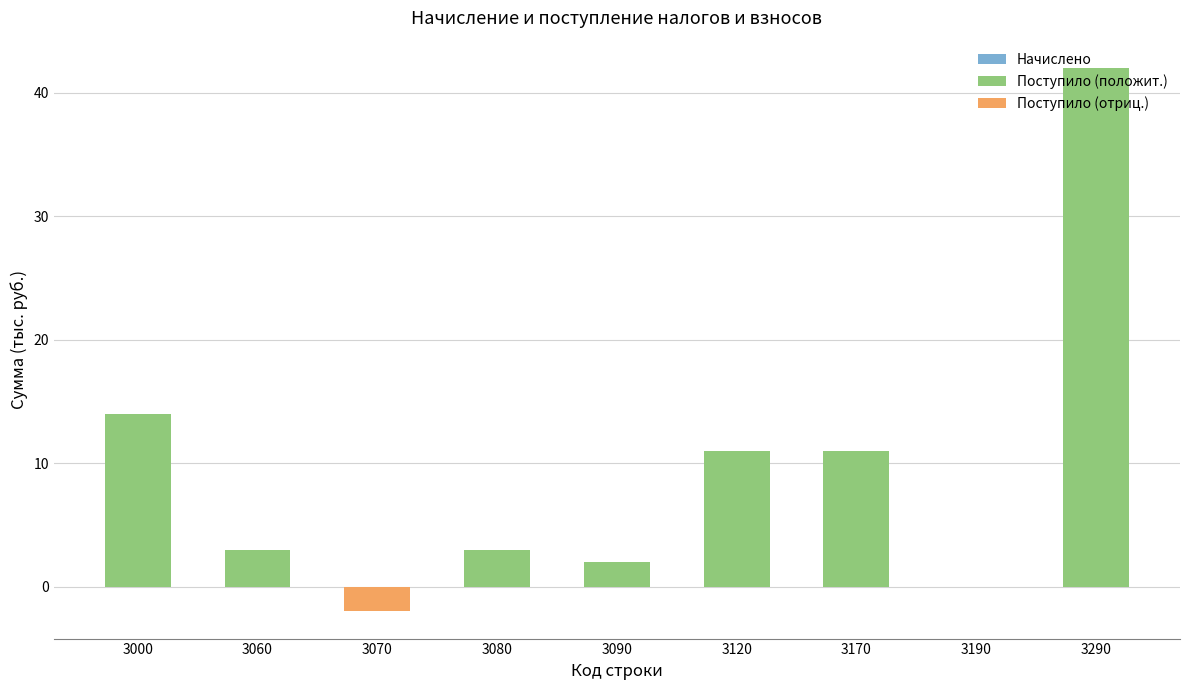

Read the Поступило (положит.) value at 3080.

3